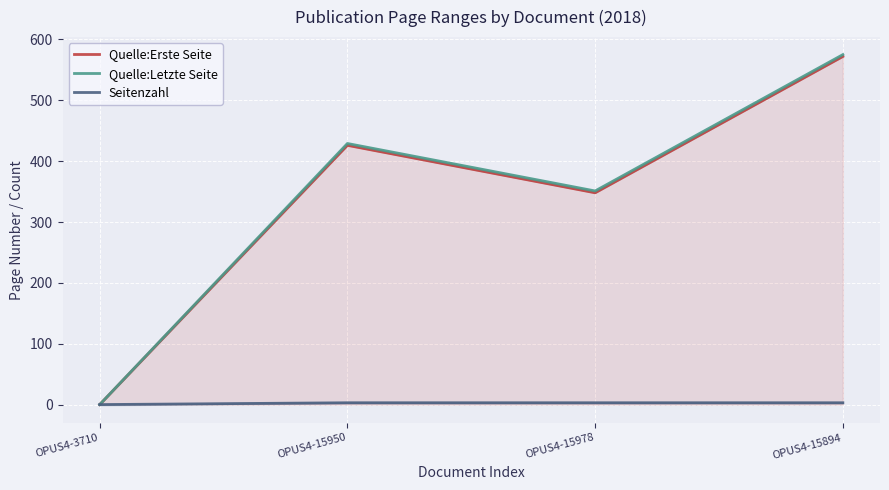

At which label is Quelle:Letzte Seite closest to 287?

OPUS4-15978